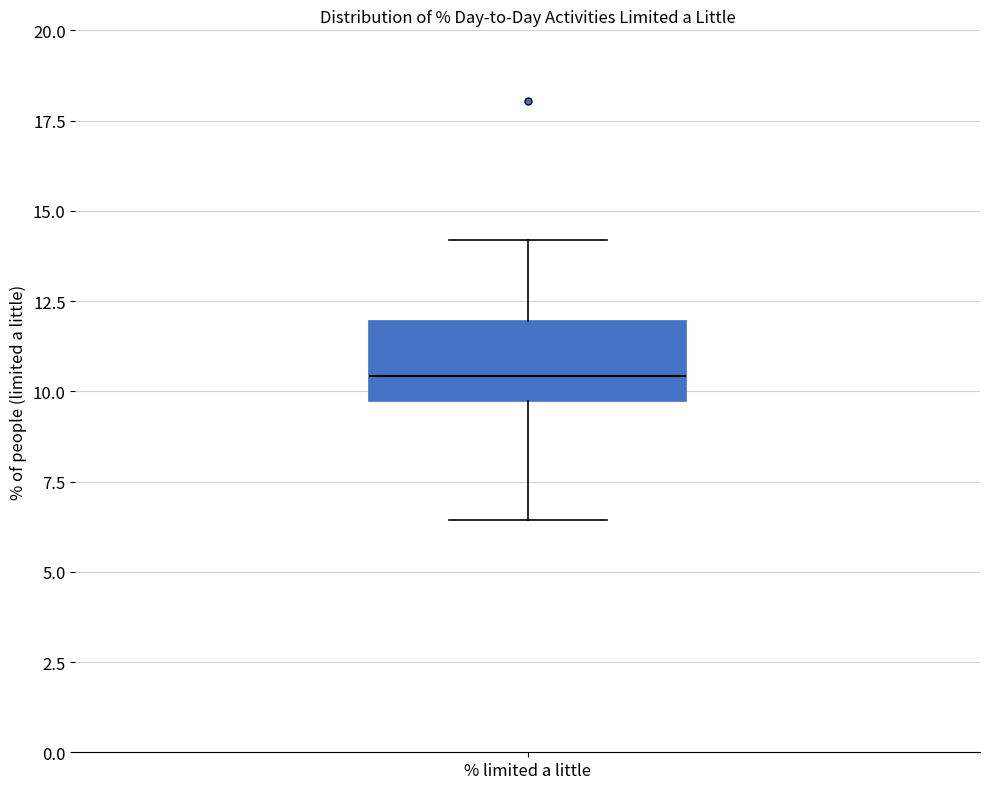

Transcribe this box plot: give where the median line is, the range the box spans, and where the two whiskers end, as read against the y-axis. The values are not printed on the chart, so give them approximately, as read against the axis.

median 10.5, box 9.5 to 12.0, whiskers 6.5 to 14.0